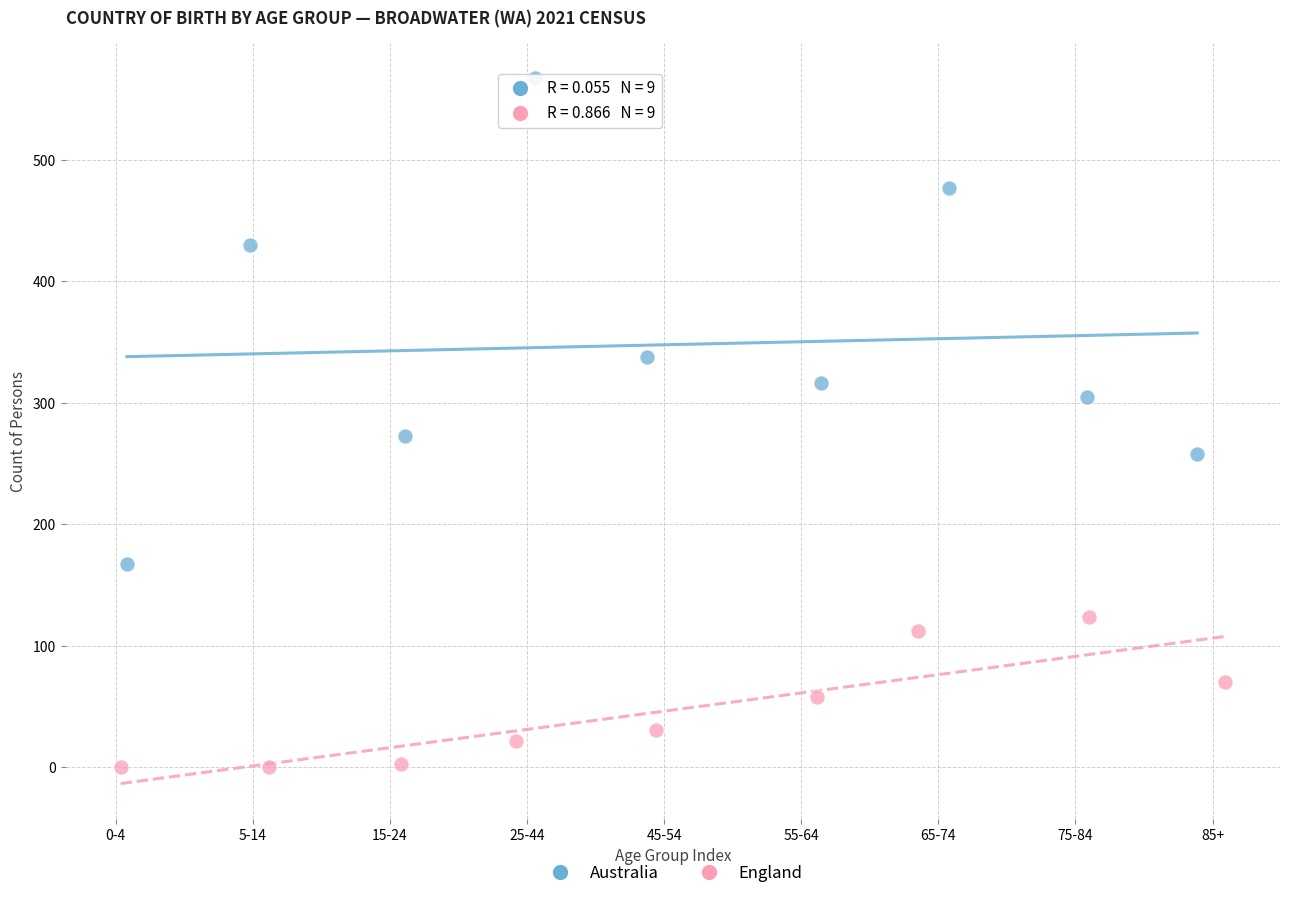

Which series reaches the minimum Y coordinate?

England